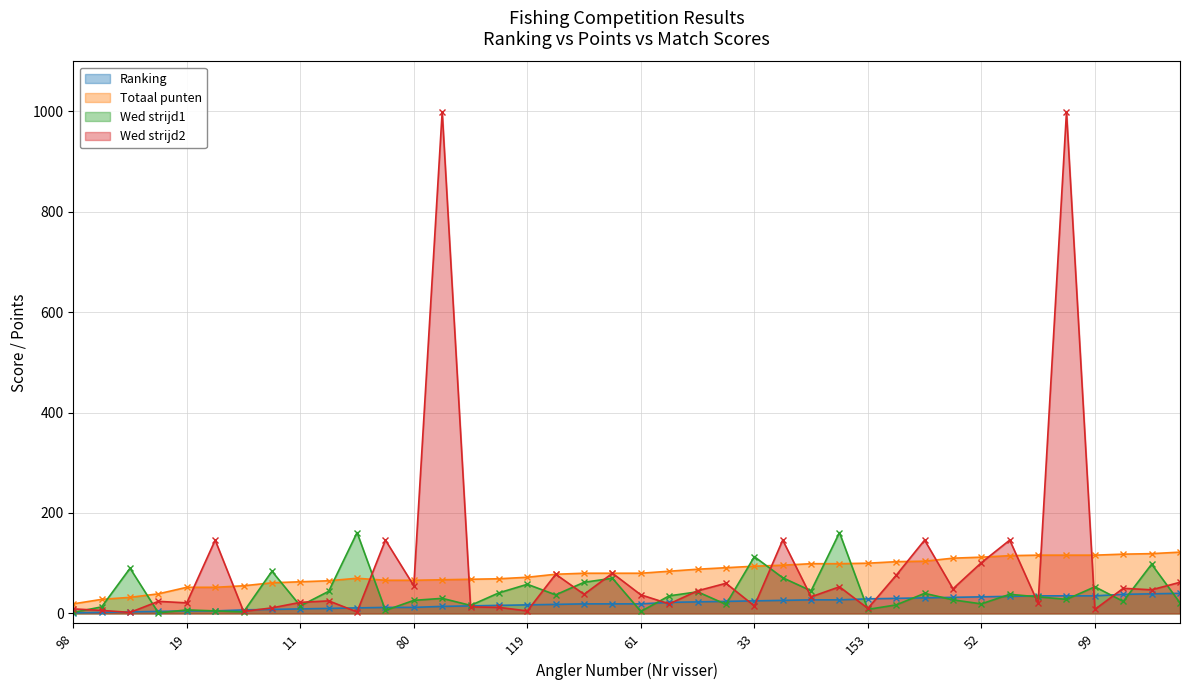

True or false: Wed strijd2 and Wed strijd1 cross at least once.

True